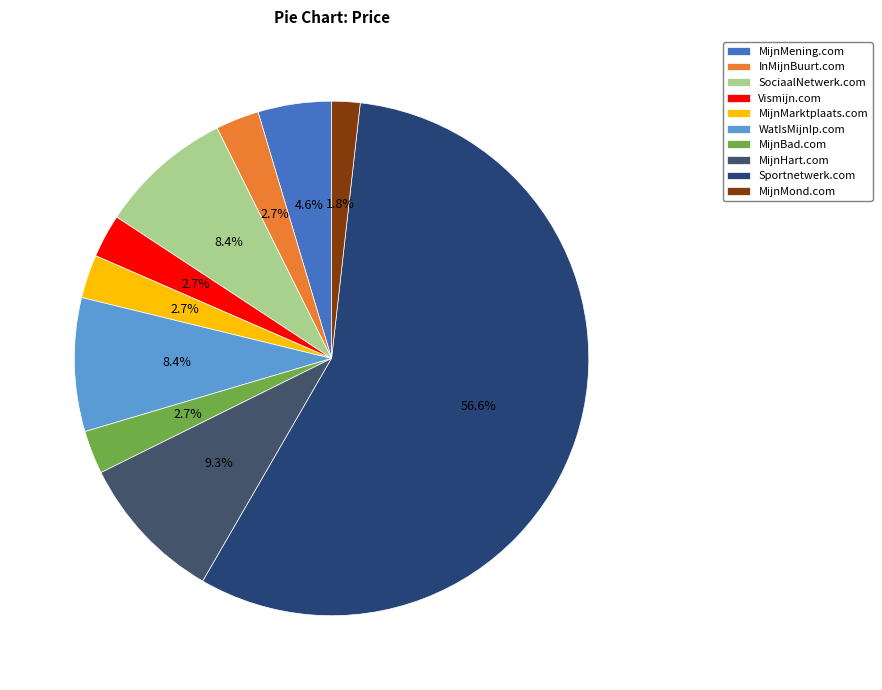

Between MijnMarktplaats.com and MijnMening.com, which is larger?

MijnMening.com